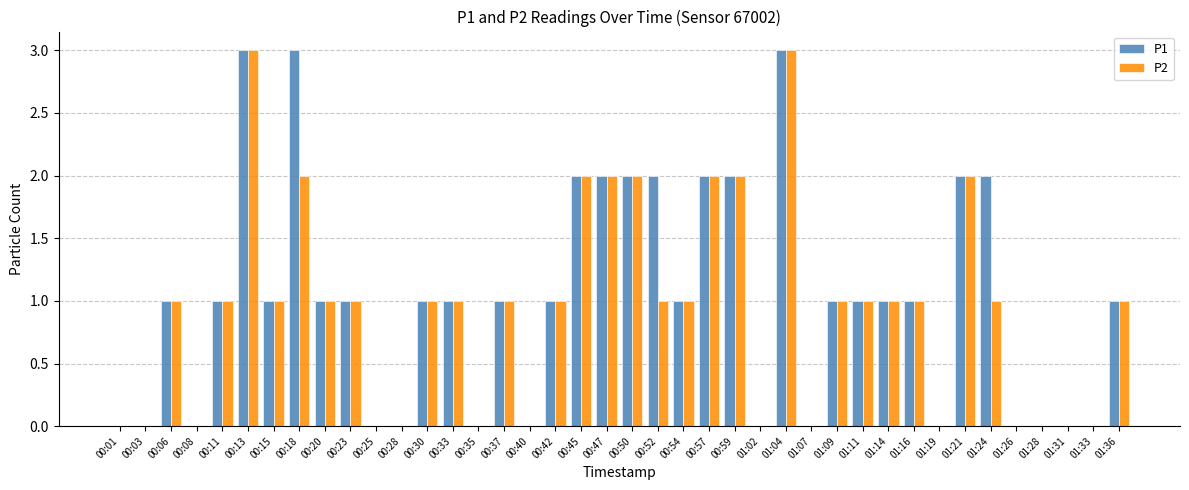

How many categories are shown in the chart?

40